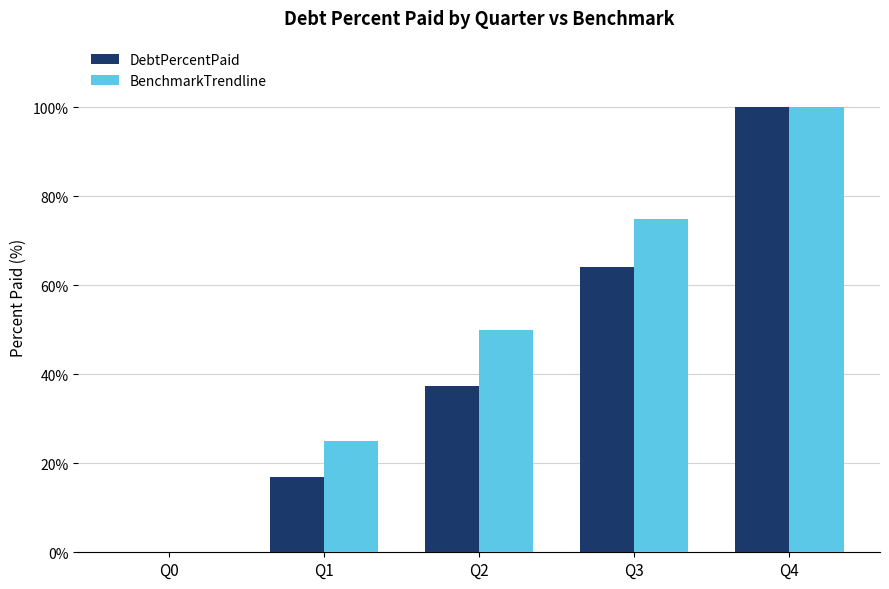

Which category has the highest value in the BenchmarkTrendline series?

Q4